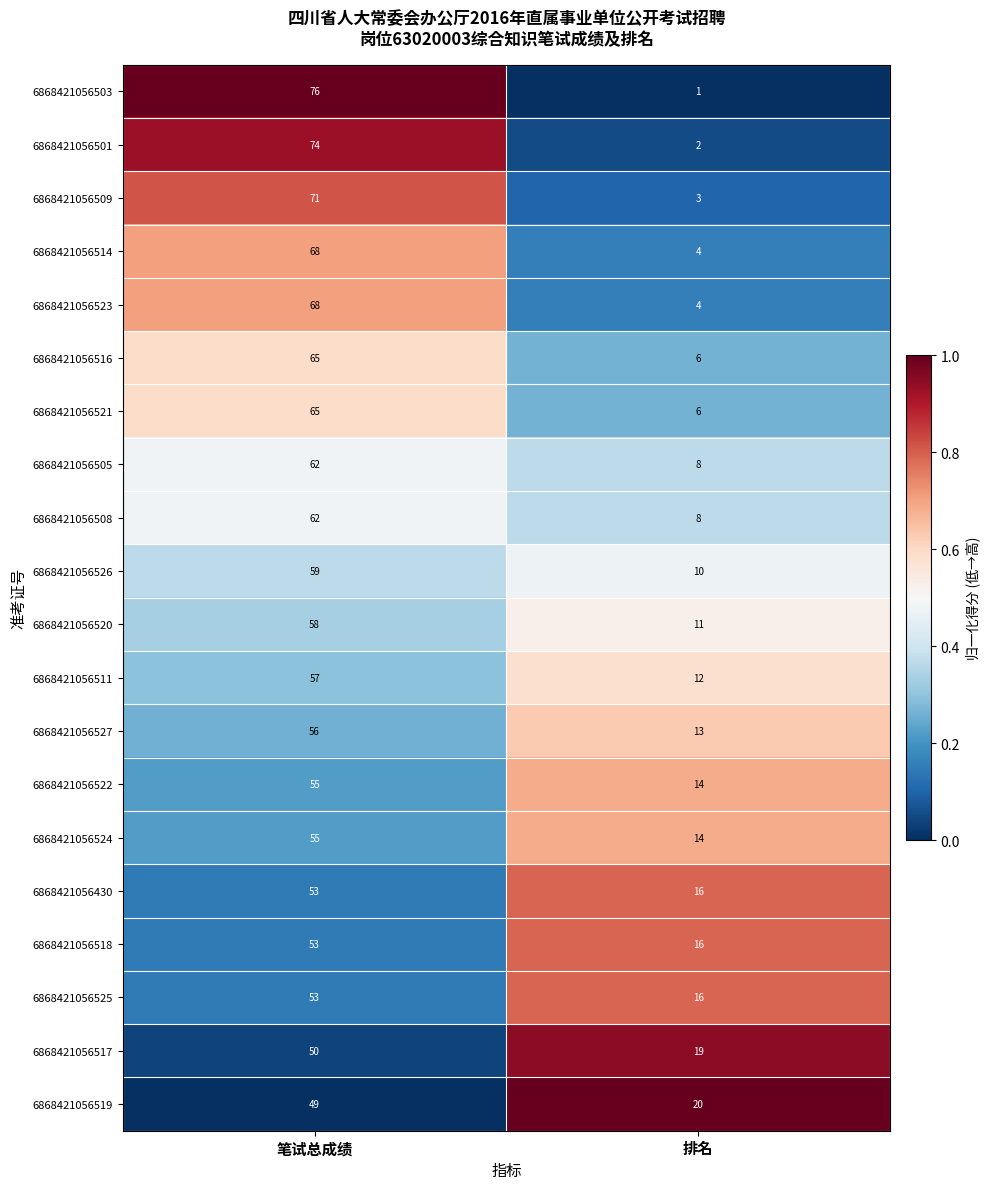

Which series has the widest spread of values?

6868421056503